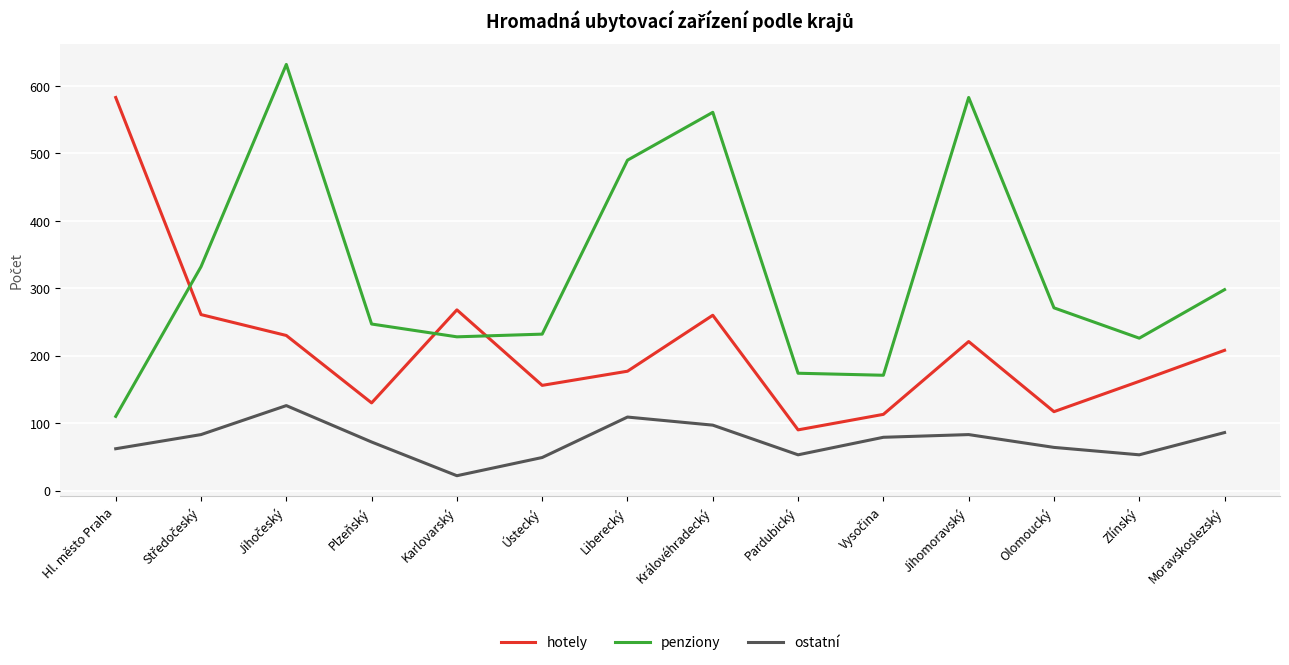

Rank the series by their average value, from highest to lowest.

penziony, hotely, ostatní